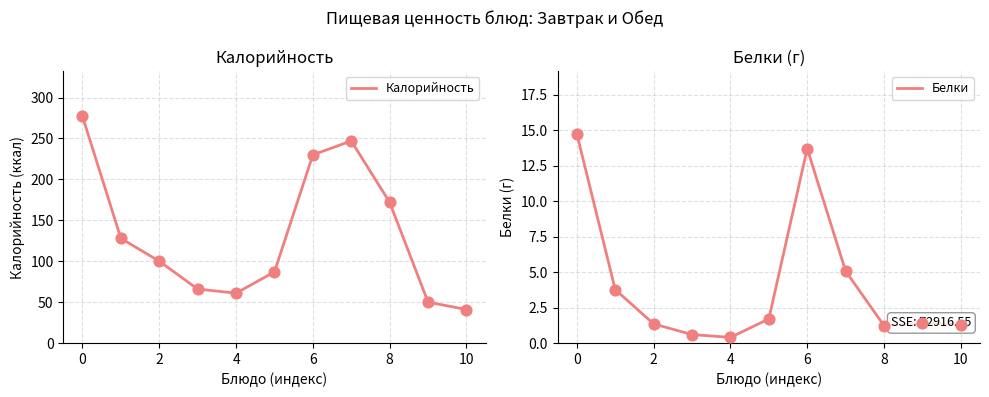

At how many categories does at least one series exceed 241?

2